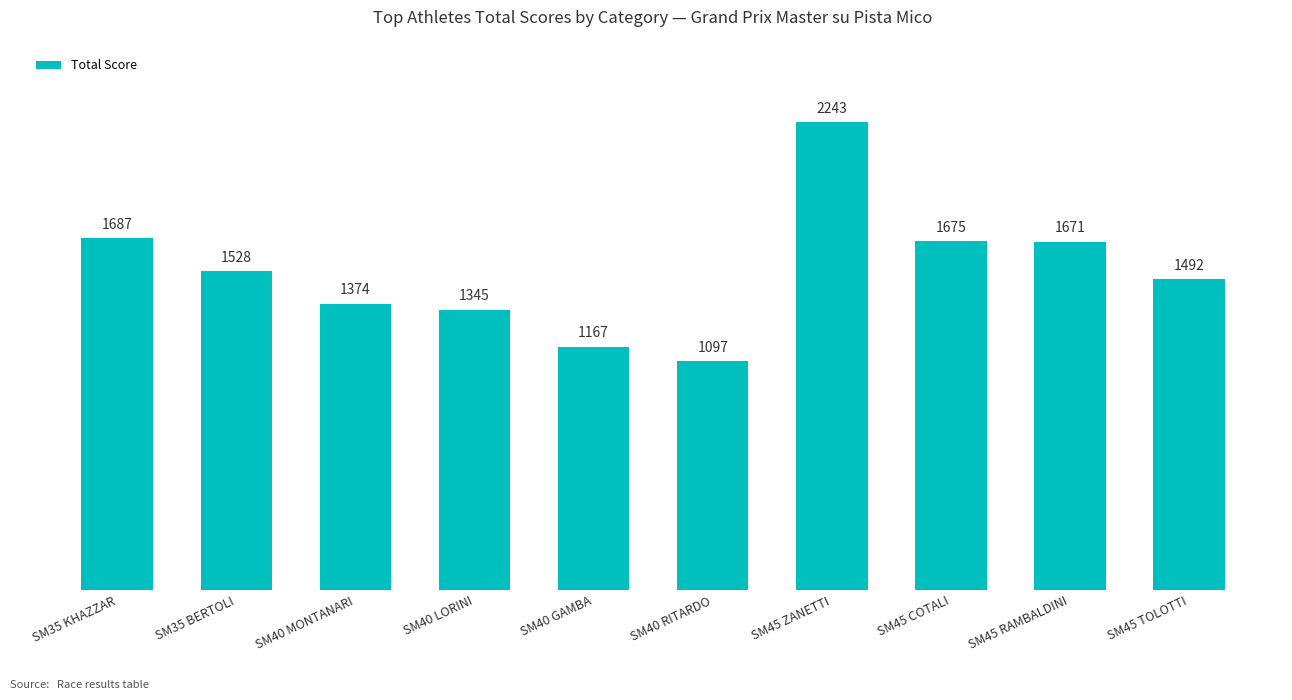

What is the difference between the values at SM45 TOLOTTI and SM45 COTALI?

183